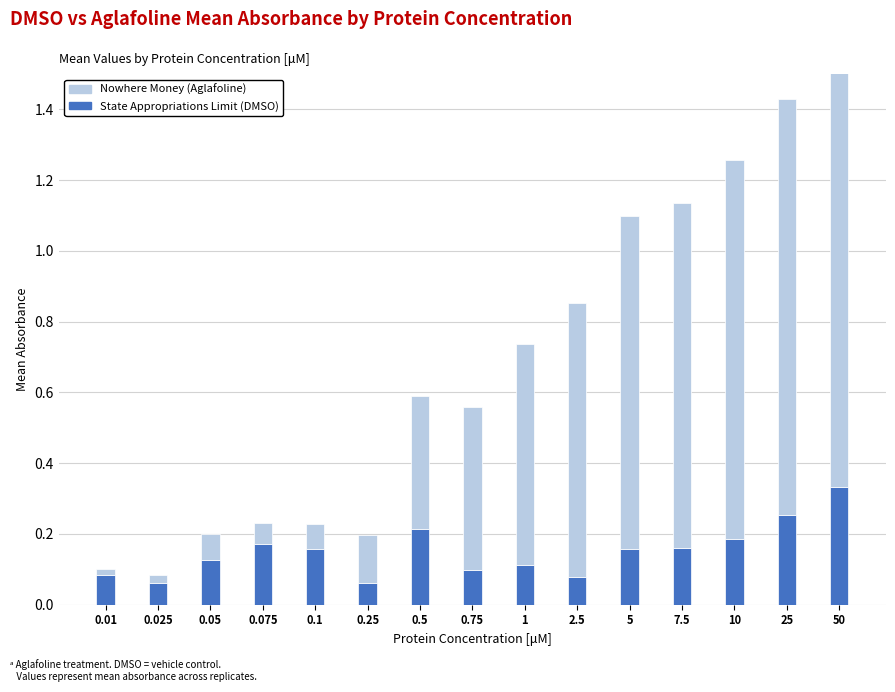

Which label corresponds to the smallest value in the chart?

0.01